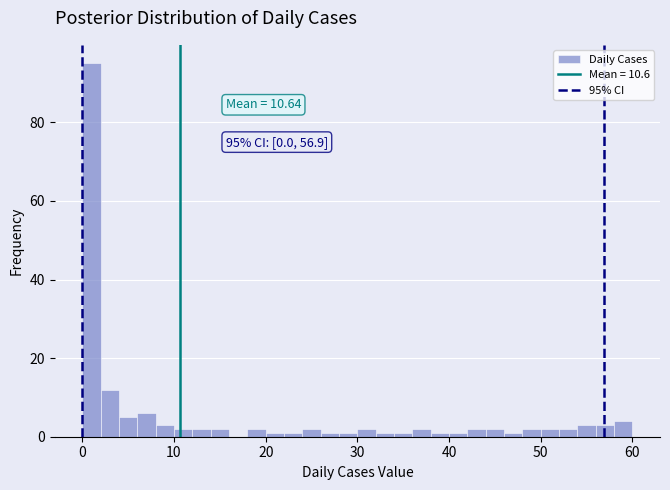

Read against the x-axis, roughly where is the centre of the tallest bar?

1